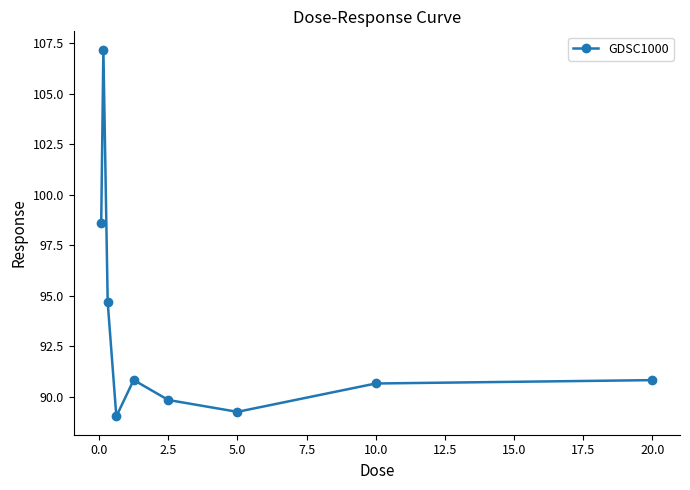

Is this an area chart (filled region under the line)?

No